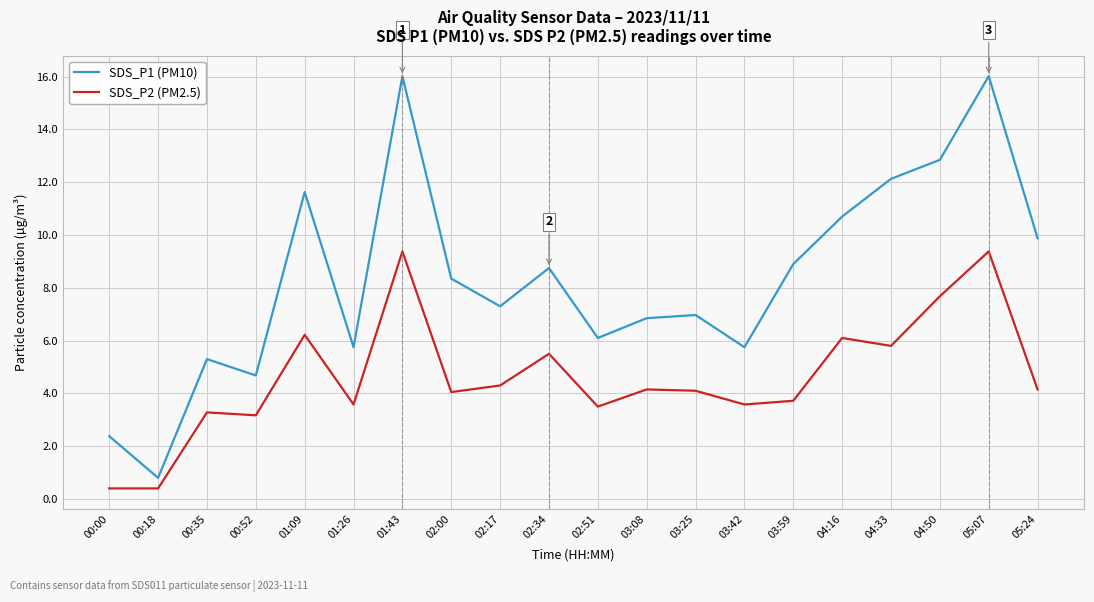

What is the spread (max minus min) of values at 00:52?

1.5